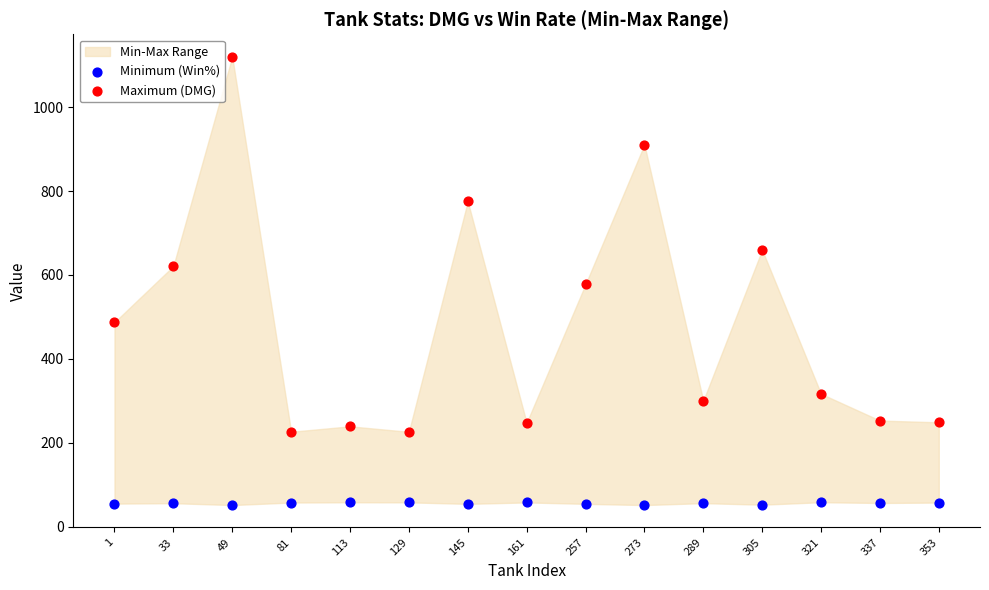

In the Maximum (DMG) series, what Y value is closest to 673?

659.7